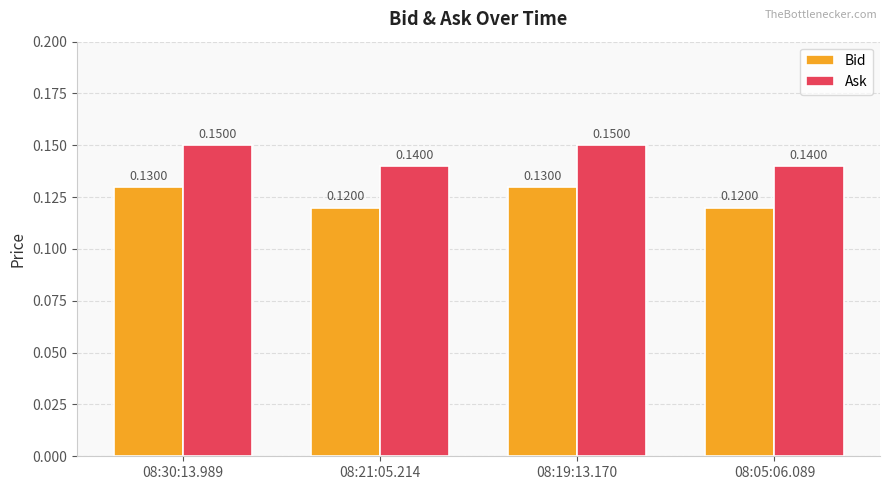

What is the sum of all Ask values?

0.6